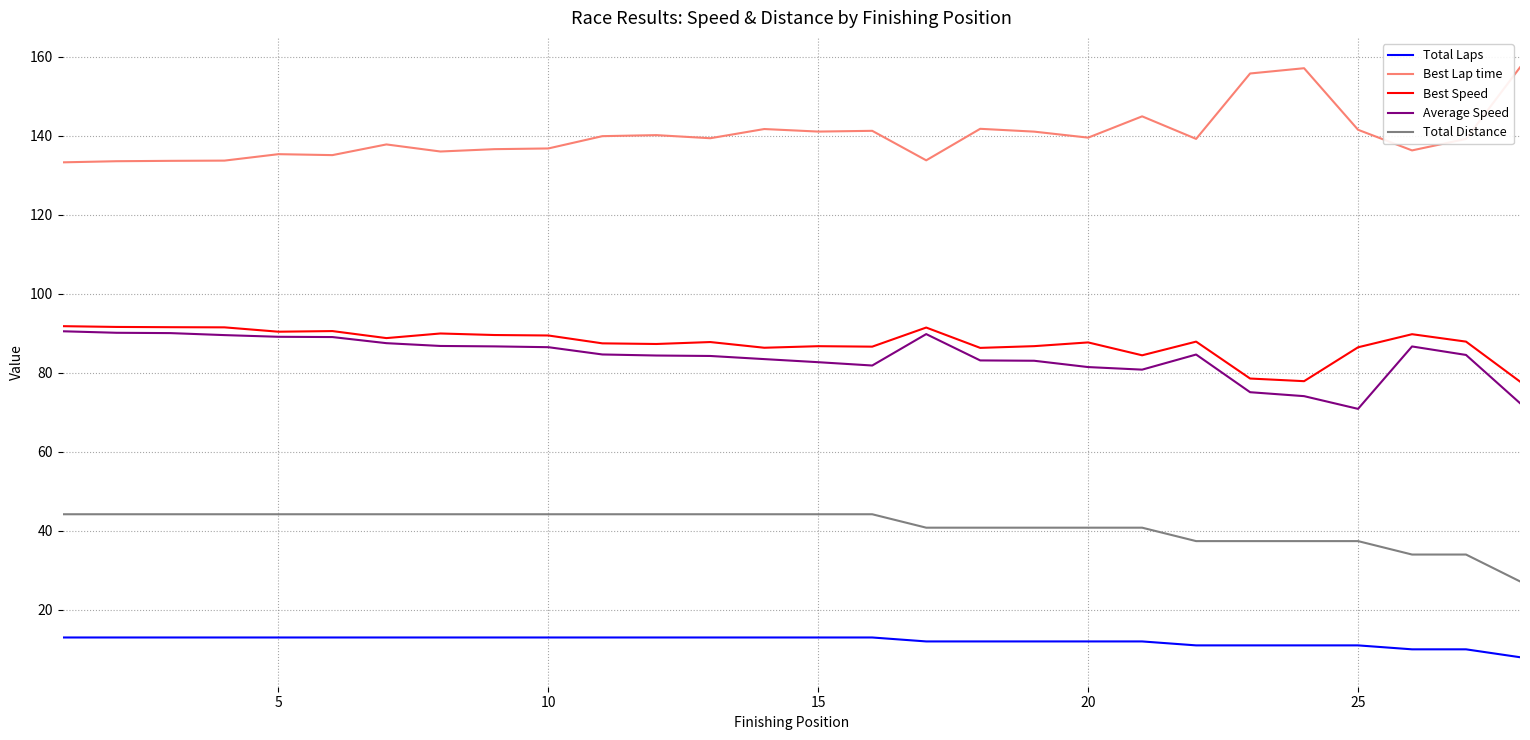

At how many categories does at least one series exceed 73?

28